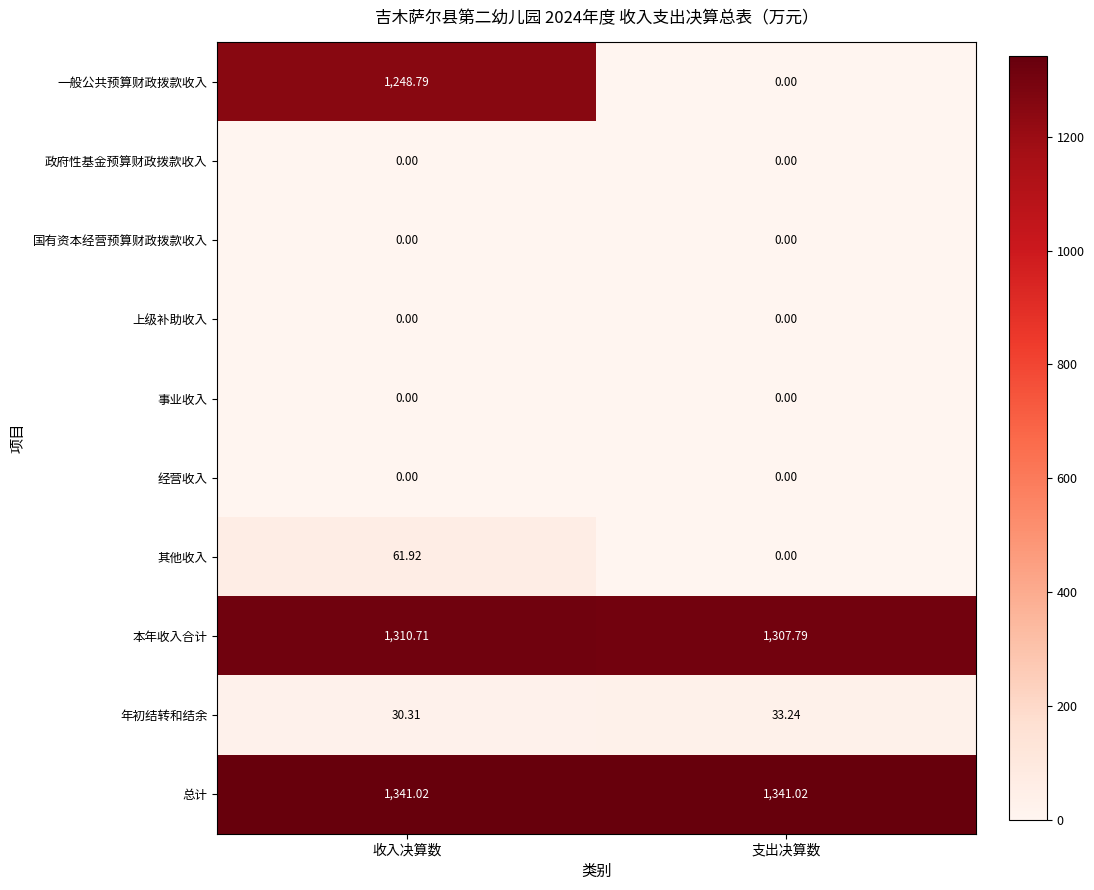

Is the value of 年初结转和结余 at 支出决算数 greater than the value of 本年收入合计 at 收入决算数?

No